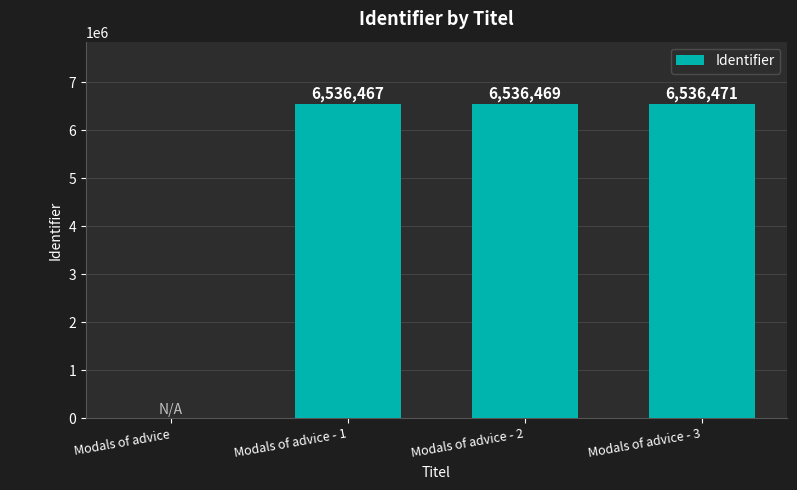

Reading left to right, extract all data points from this chart.

0	6536467	6536469	6536471